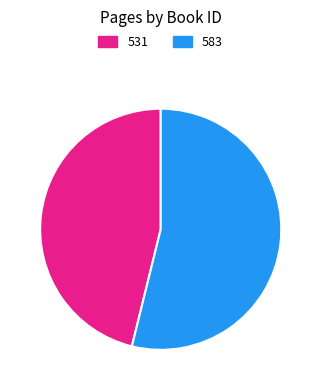

Which has a higher value, 531 or 583?

583